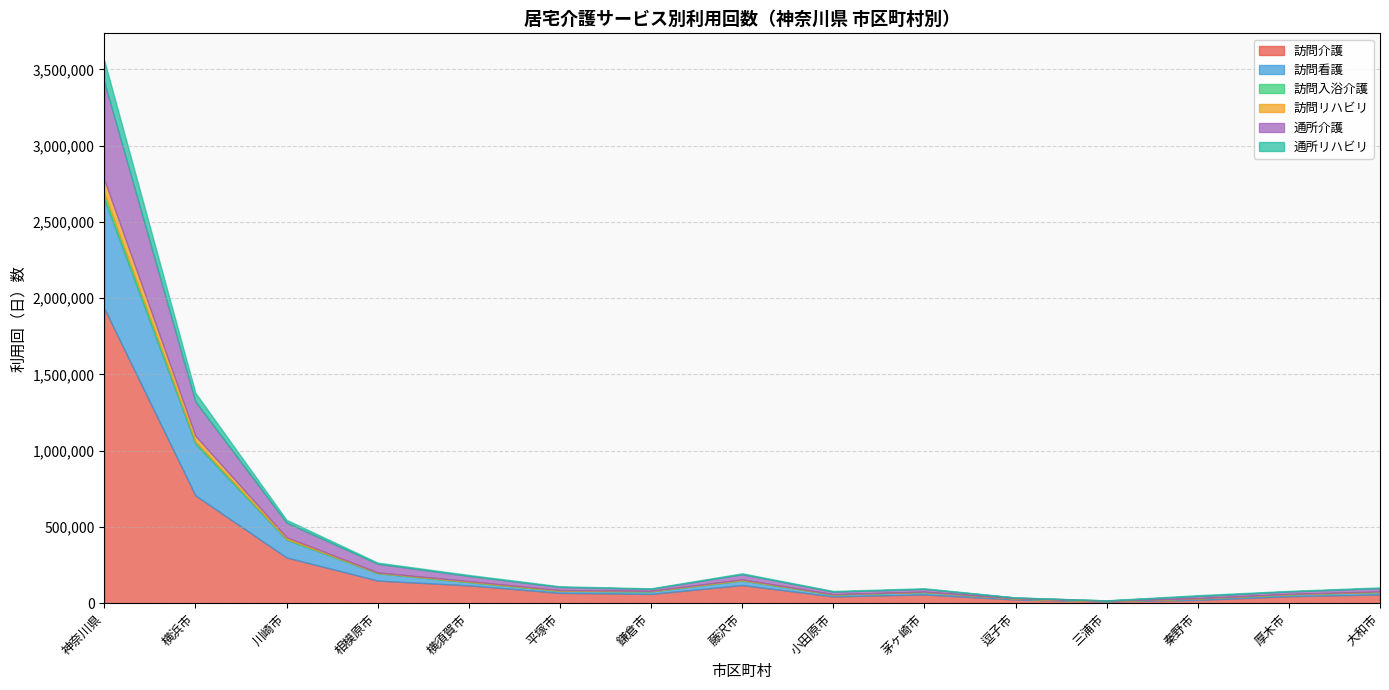

At 藤沢市, list the series in order from smallest to largest.

訪問入浴介護, 訪問リハビリ, 通所リハビリ, 訪問看護, 通所介護, 訪問介護